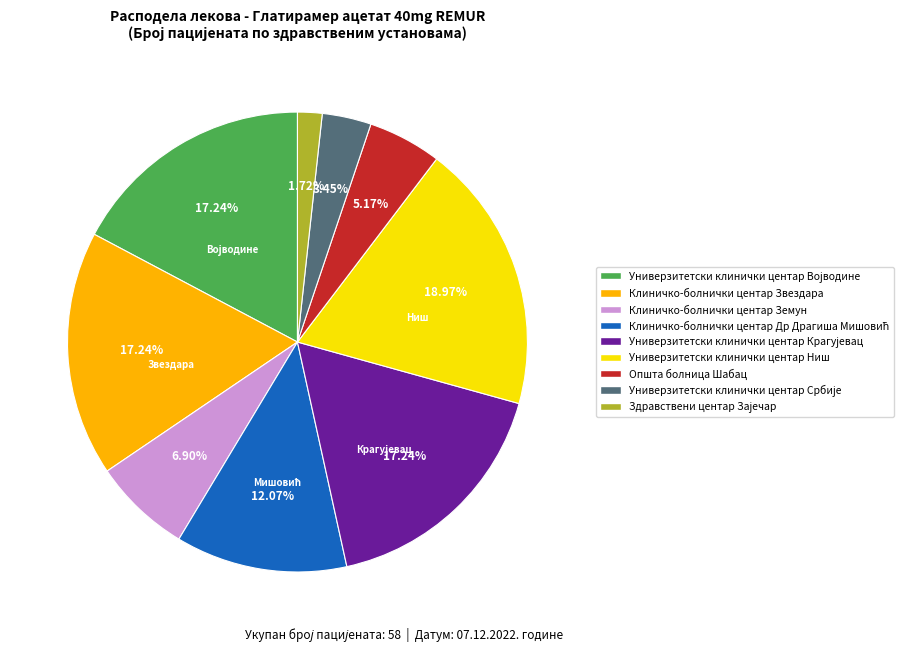

Is there a majority slice in this chart?

No